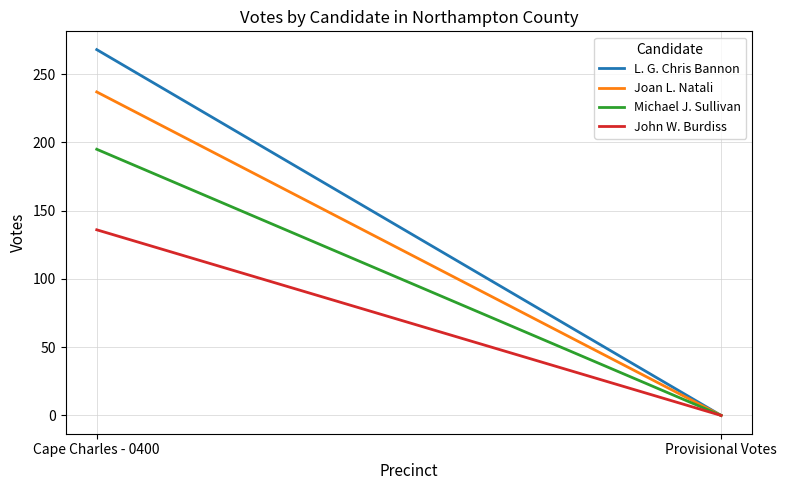

What are all the series names shown in the legend?

L. G. Chris Bannon, Joan L. Natali, Michael J. Sullivan, John W. Burdiss